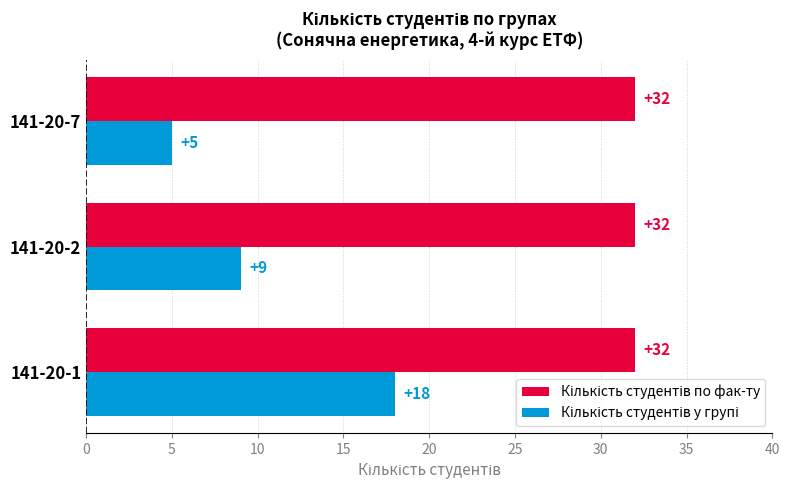

At which category is the sum across all series the highest?

141-20-1